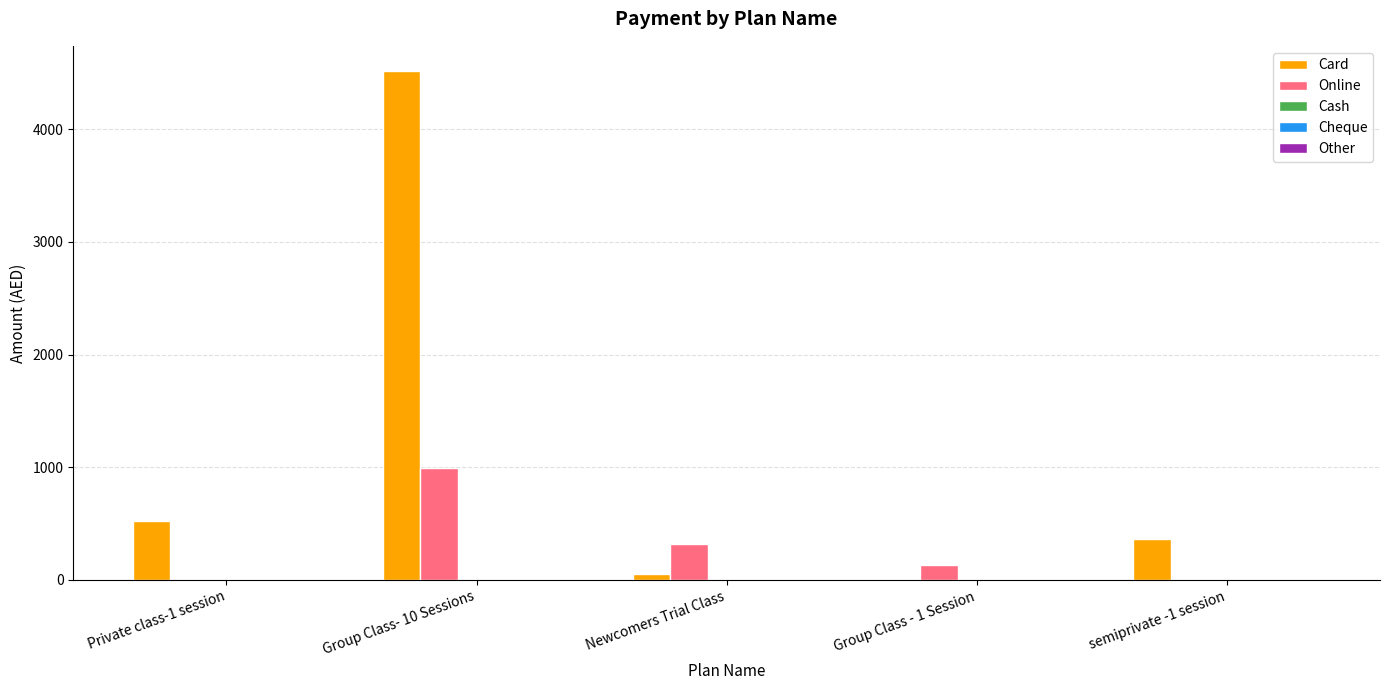

How many groups of bars are there?

5